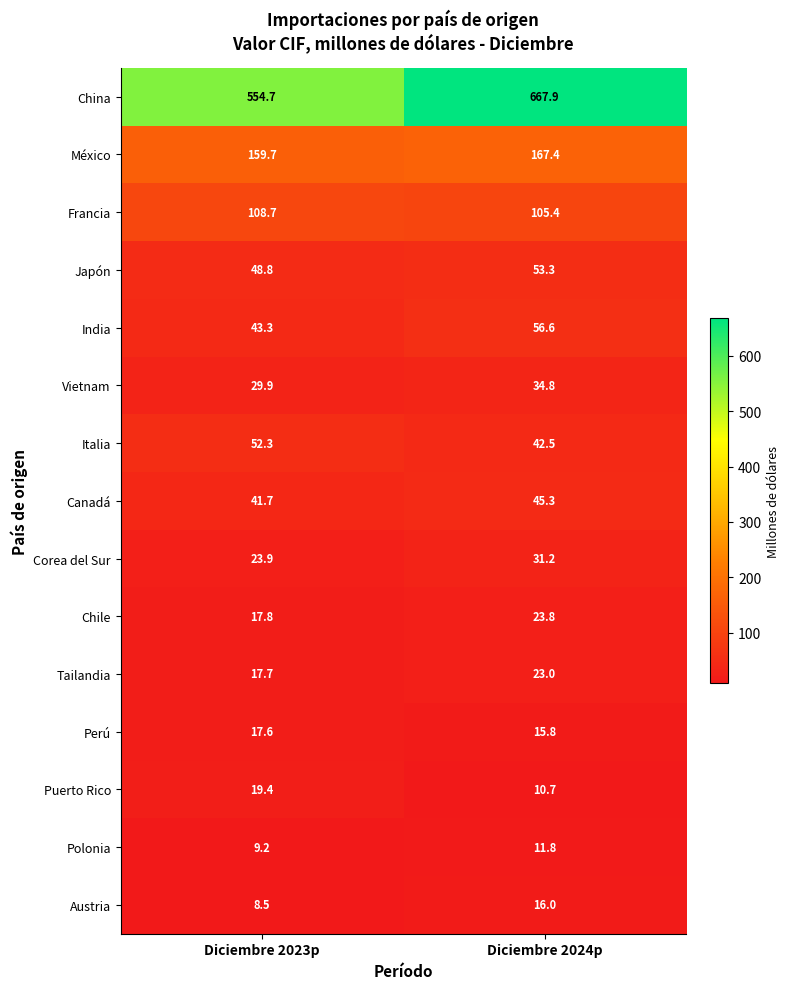

Reading left to right, what are all the values shown in this chart?

China: 554.7	667.9
México: 159.7	167.4
Francia: 108.7	105.4
Japón: 48.8	53.3
India: 43.3	56.6
Vietnam: 29.9	34.8
Italia: 52.3	42.5
Canadá: 41.7	45.3
Corea del Sur: 23.9	31.2
Chile: 17.8	23.8
Tailandia: 17.7	23.0
Perú: 17.6	15.8
Puerto Rico: 19.4	10.7
Polonia: 9.2	11.8
Austria: 8.5	16.0